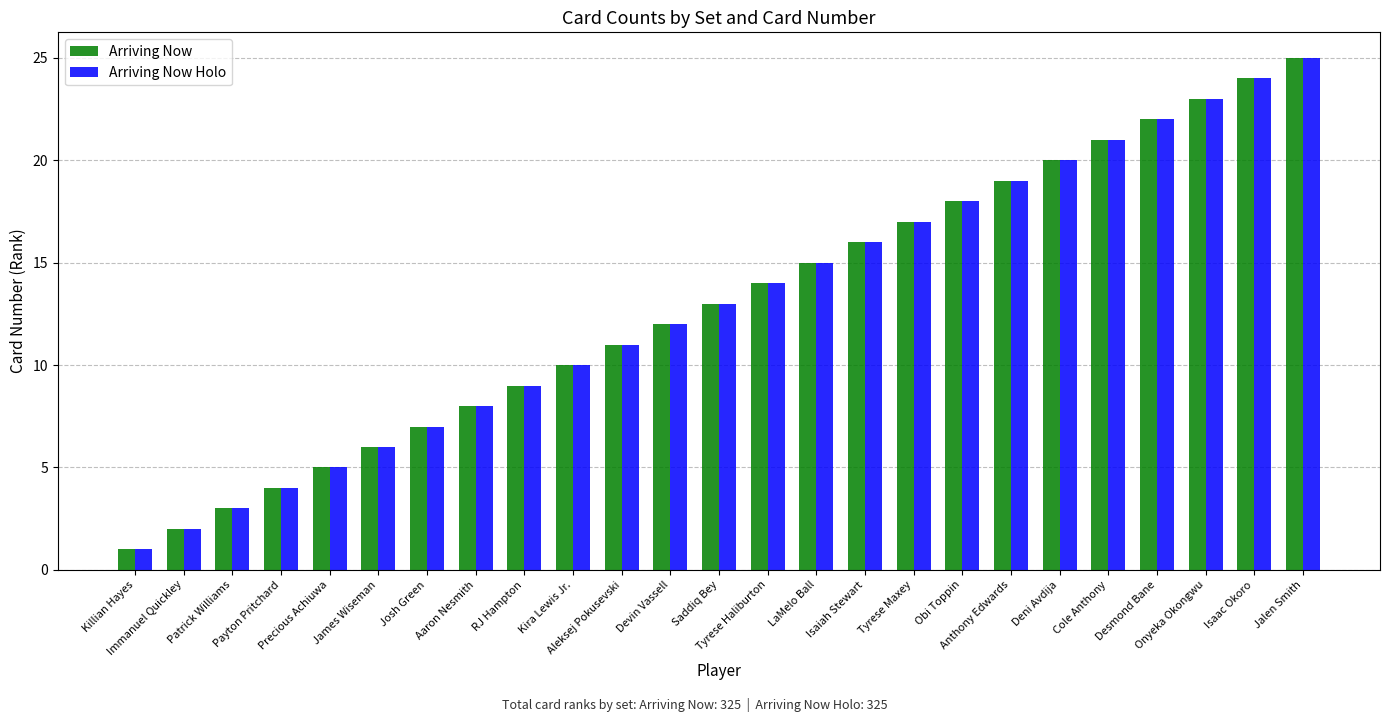

Reading left to right, what are all the values shown in this chart?

Arriving Now: Killian Hayes=1	Immanuel Quickley=2	Patrick Williams=3	Payton Pritchard=4	Precious Achiuwa=5	James Wiseman=6	Josh Green=7	Aaron Nesmith=8	RJ Hampton=9	Kira Lewis Jr.=10	Aleksej Pokusevski=11	Devin Vassell=12	Saddiq Bey=13	Tyrese Haliburton=14	LaMelo Ball=15	Isaiah Stewart=16	Tyrese Maxey=17	Obi Toppin=18	Anthony Edwards=19	Deni Avdija=20	Cole Anthony=21	Desmond Bane=22	Onyeka Okongwu=23	Isaac Okoro=24	Jalen Smith=25
Arriving Now Holo: Killian Hayes=1	Immanuel Quickley=2	Patrick Williams=3	Payton Pritchard=4	Precious Achiuwa=5	James Wiseman=6	Josh Green=7	Aaron Nesmith=8	RJ Hampton=9	Kira Lewis Jr.=10	Aleksej Pokusevski=11	Devin Vassell=12	Saddiq Bey=13	Tyrese Haliburton=14	LaMelo Ball=15	Isaiah Stewart=16	Tyrese Maxey=17	Obi Toppin=18	Anthony Edwards=19	Deni Avdija=20	Cole Anthony=21	Desmond Bane=22	Onyeka Okongwu=23	Isaac Okoro=24	Jalen Smith=25